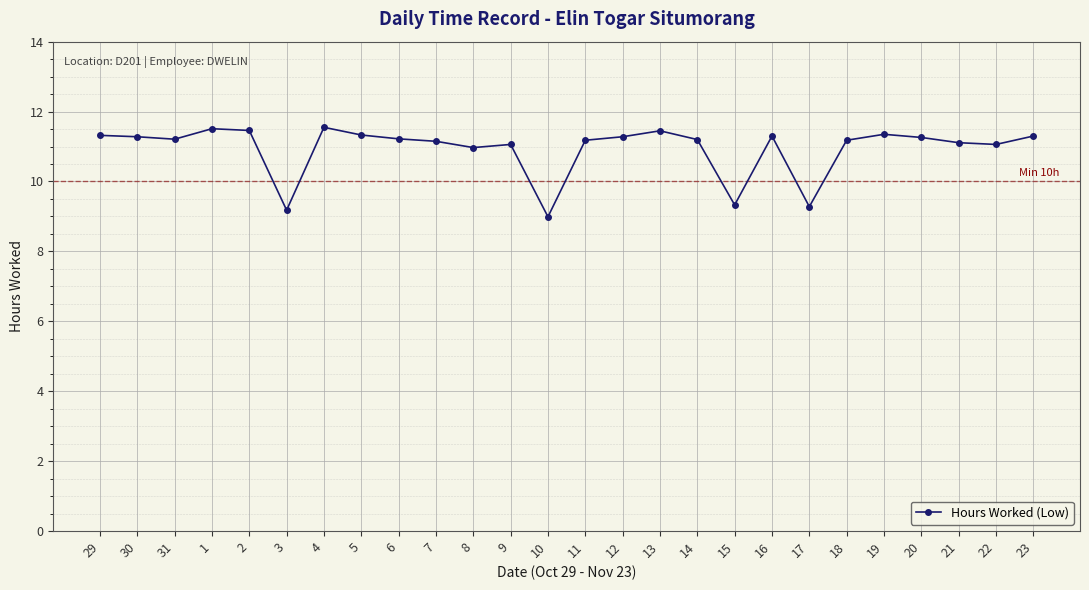

True or false: there are more than 0 points higher than both neighbors.

True